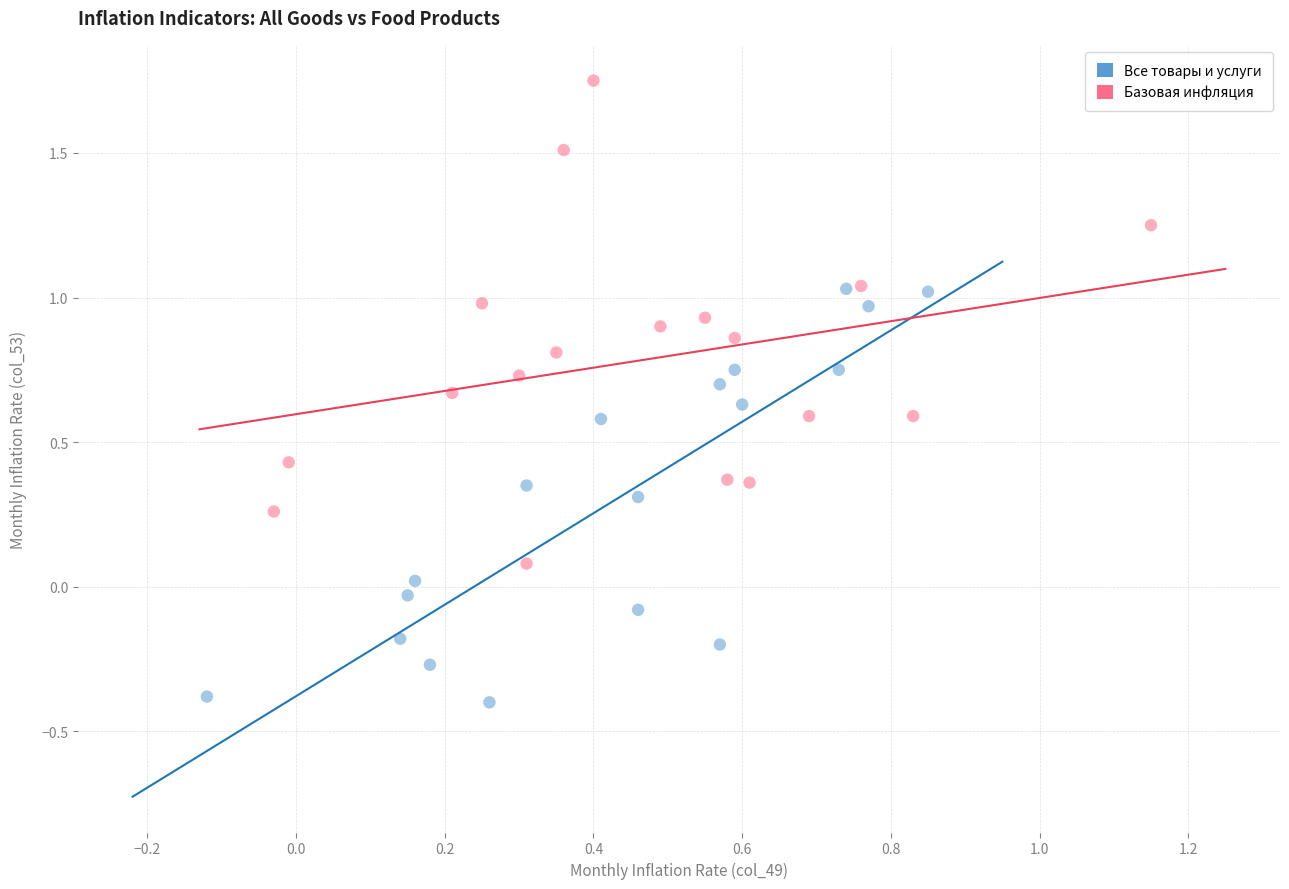

Which series reaches the minimum Y coordinate?

Все товары и услуги